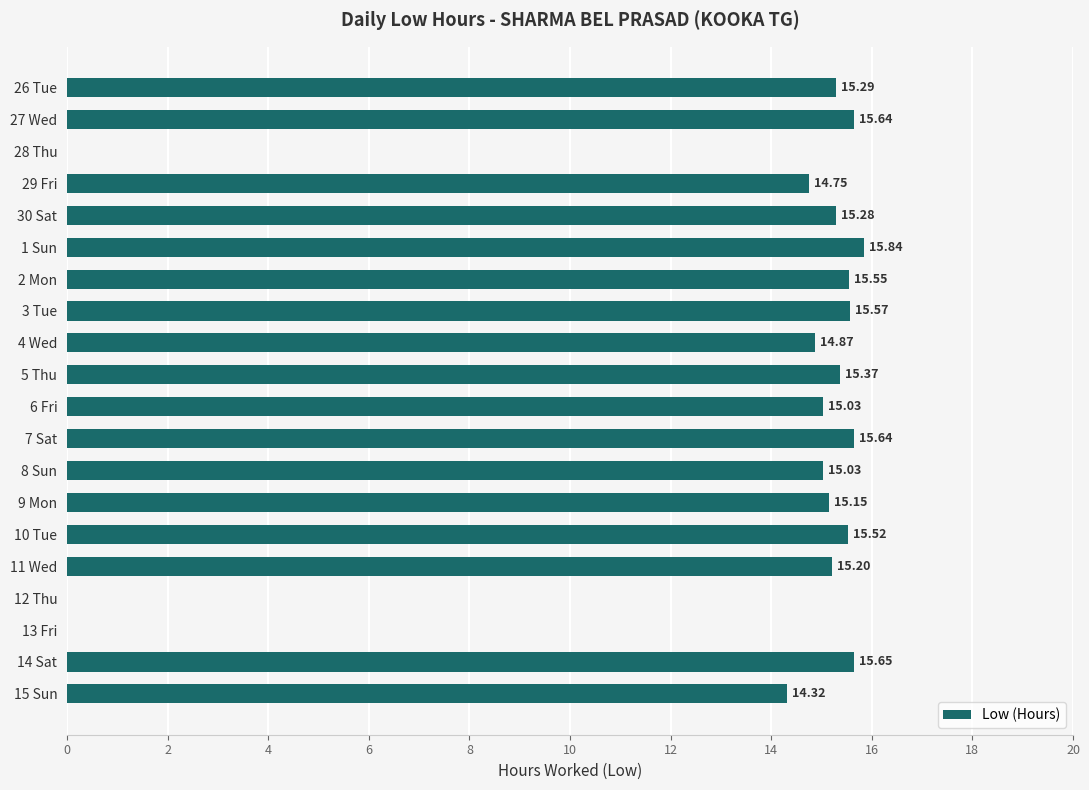

What is the sum of the values at 7 Sat and 28 Thu?

15.6